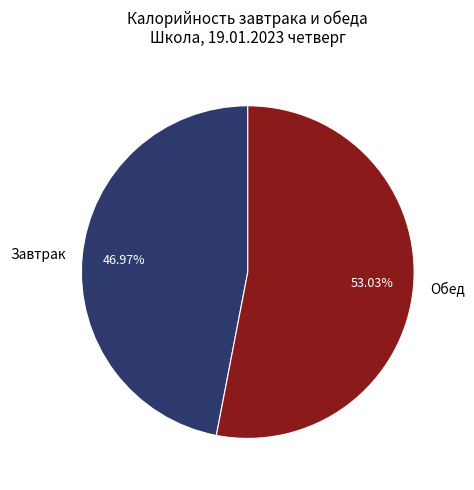

What is the largest slice in the pie chart?

Обед